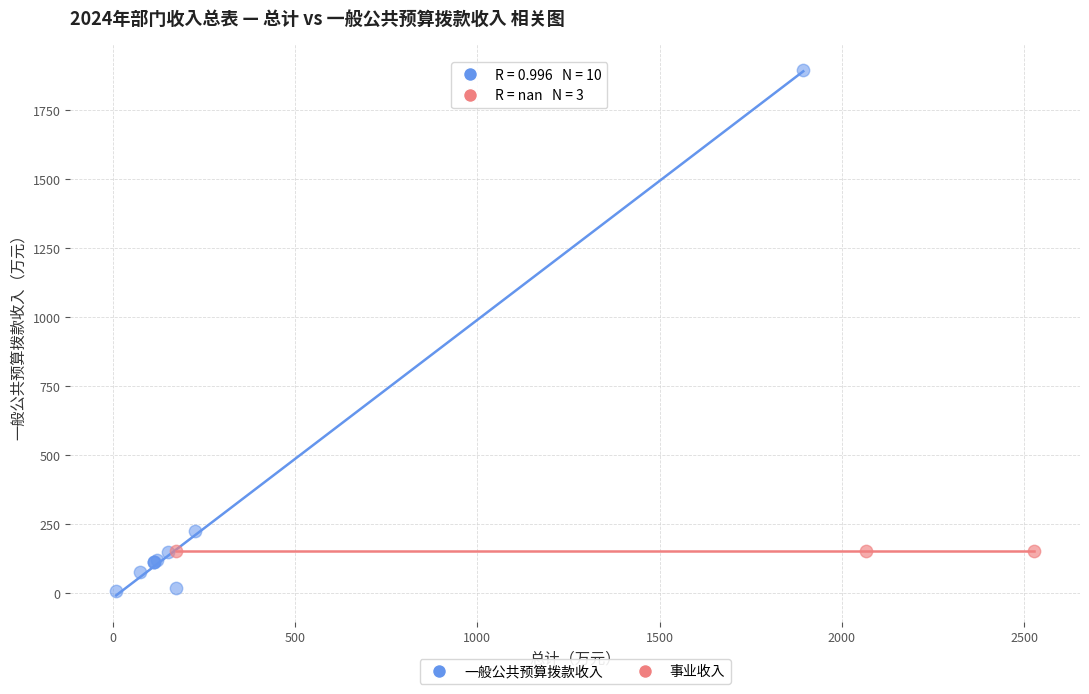

Which series reaches the maximum Y coordinate?

一般公共预算拨款收入